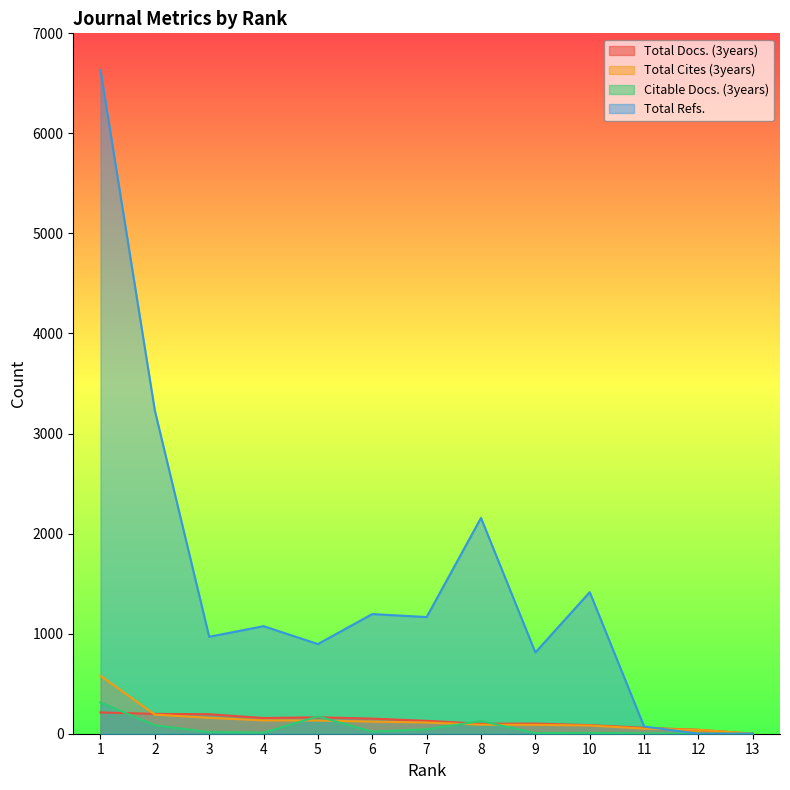

How many interior local peaks does the Citable Docs. (3years) series have?

3